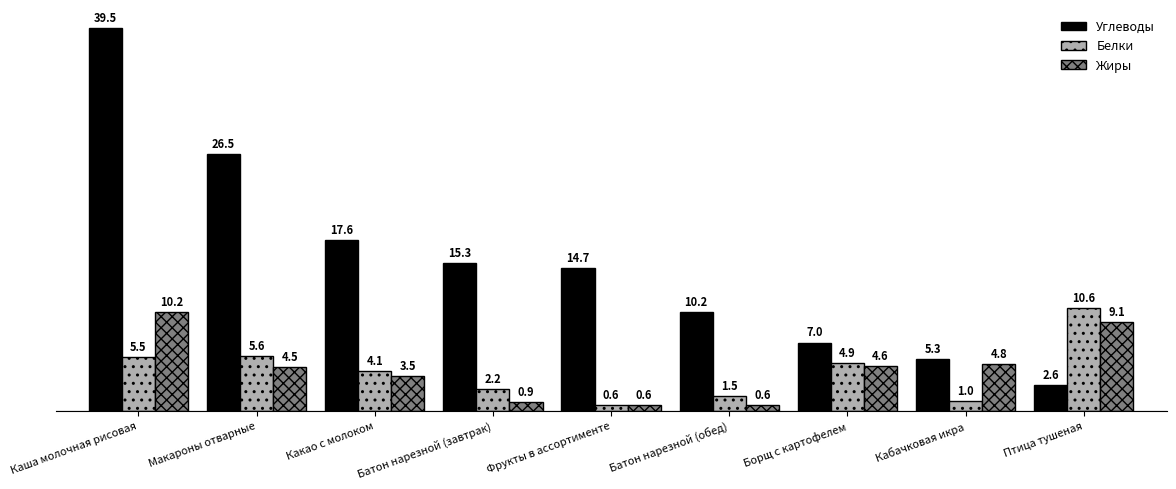

What is the minimum value shown in the chart?

0.6